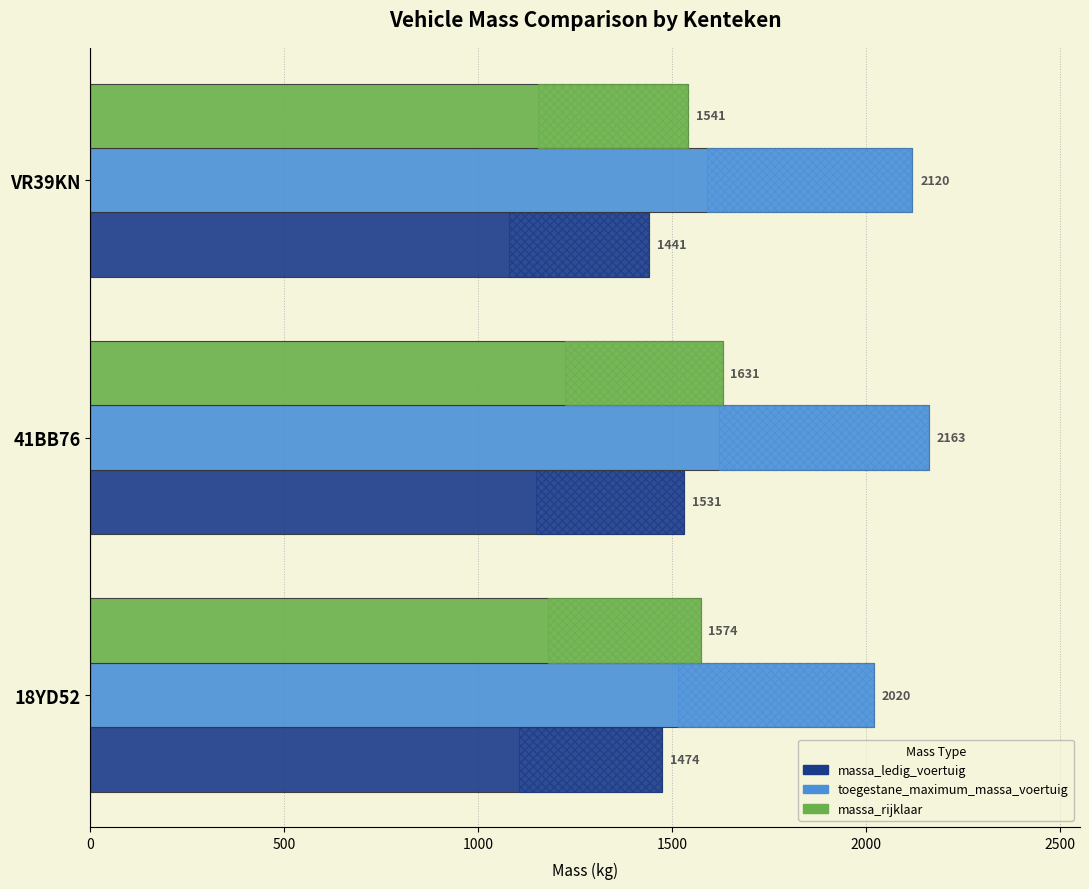

What is the total value across all series at 18YD52?

5068